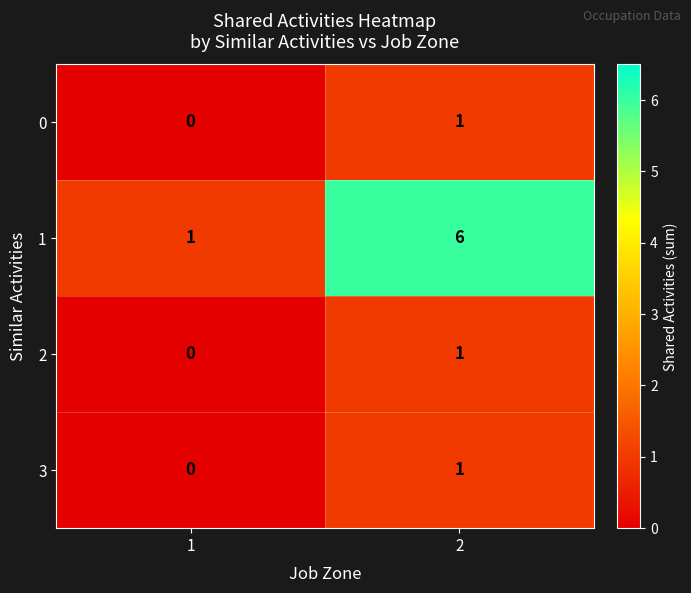

Which series changed the most between 1 and 2?

1